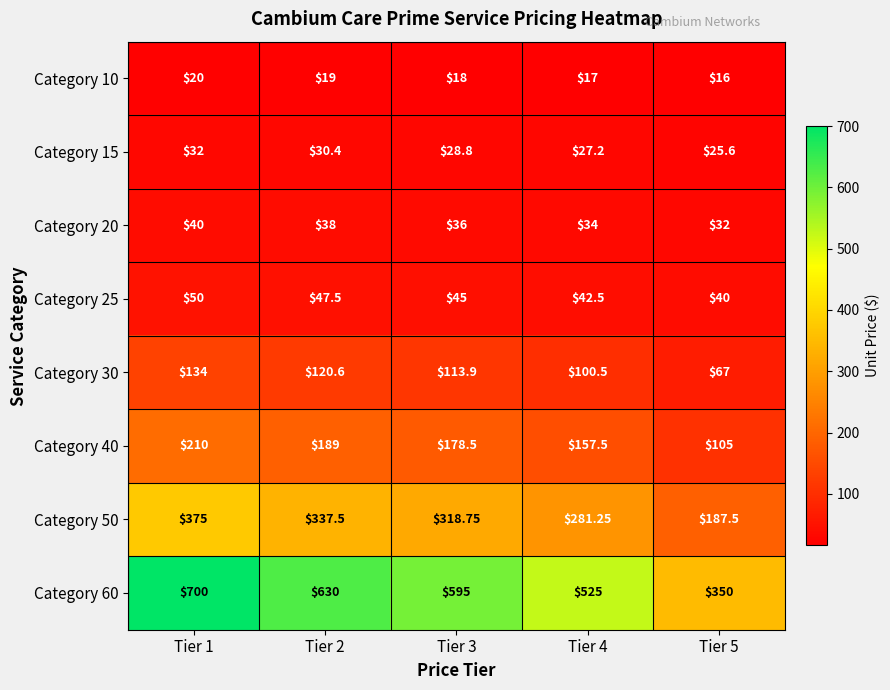

Is the value of Category 60 at Tier 4 greater than the value of Category 30 at Tier 5?

Yes